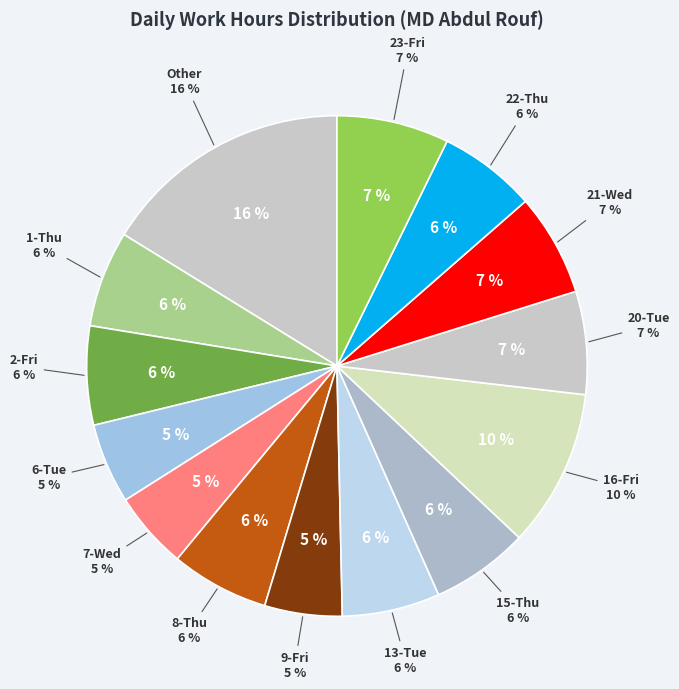

Which has a higher value, 29-Mon or 23-Fri?

23-Fri